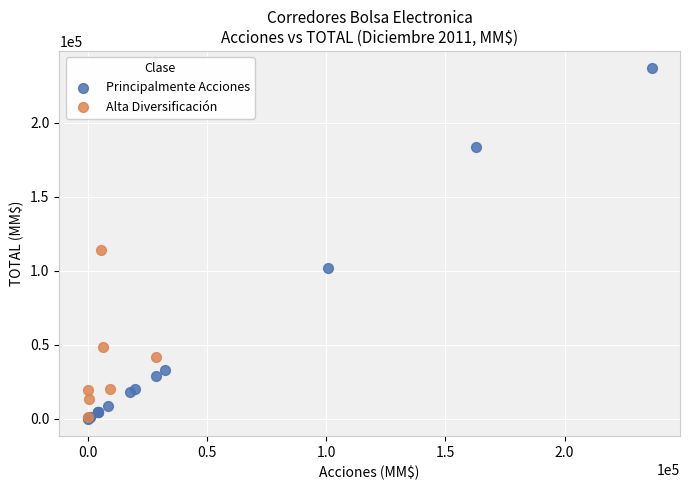

Which series contains the highest Y value?

Principalmente Acciones